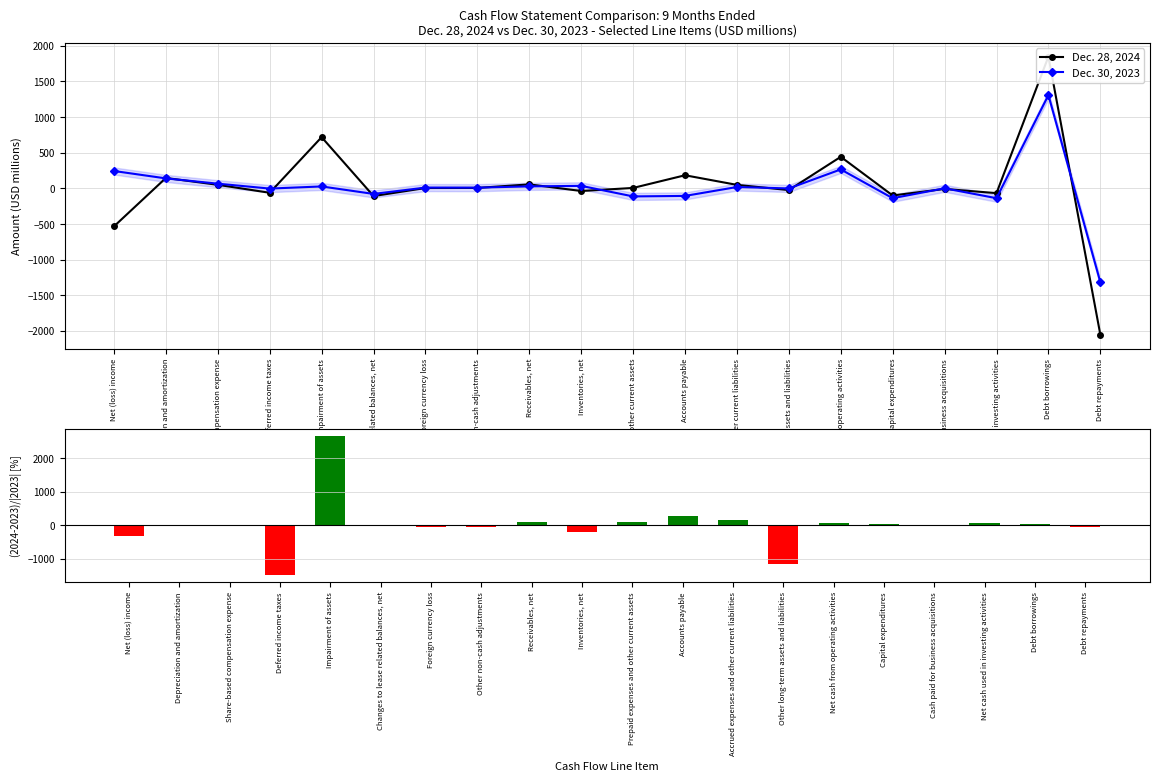

What is the label of the 10th bar from the right?

Prepaid expenses and other current assets